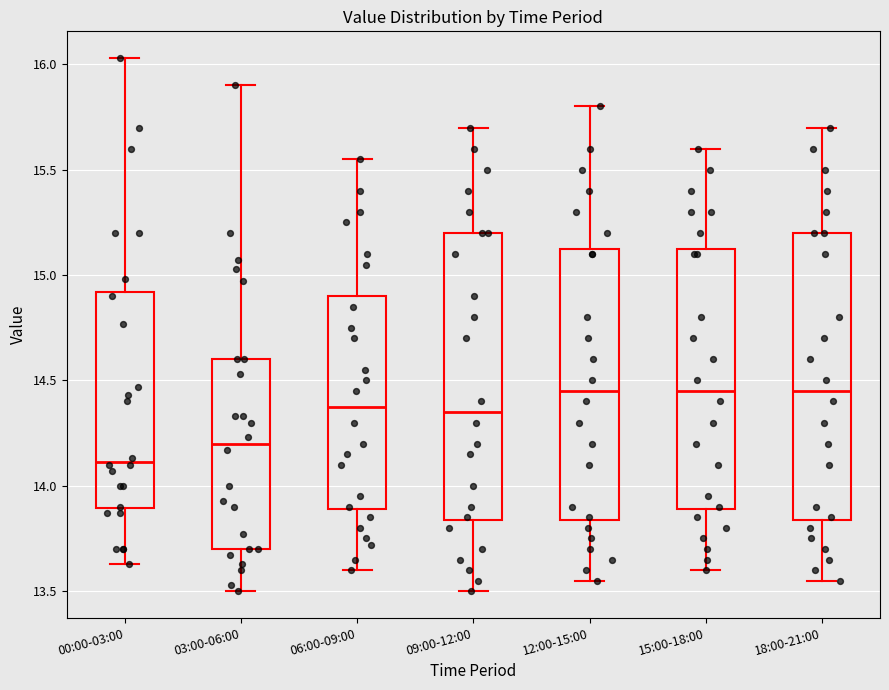

Reading left to right, transcribe this box plot: for each box, give where its median line is, the range the box spans, and where its two whiskers end, as read against the y-axis. The values are not printed on the chart, so give them approximately, as read against the axis.

00:00-03:00: median 14.10, box 13.90 to 14.90, whiskers 13.65 to 16.05
03:00-06:00: median 14.20, box 13.70 to 14.60, whiskers 13.50 to 15.90
06:00-09:00: median 14.40, box 13.90 to 14.90, whiskers 13.60 to 15.55
09:00-12:00: median 14.35, box 13.85 to 15.20, whiskers 13.50 to 15.70
12:00-15:00: median 14.45, box 13.85 to 15.15, whiskers 13.55 to 15.80
15:00-18:00: median 14.45, box 13.90 to 15.15, whiskers 13.60 to 15.60
18:00-21:00: median 14.45, box 13.85 to 15.20, whiskers 13.55 to 15.70